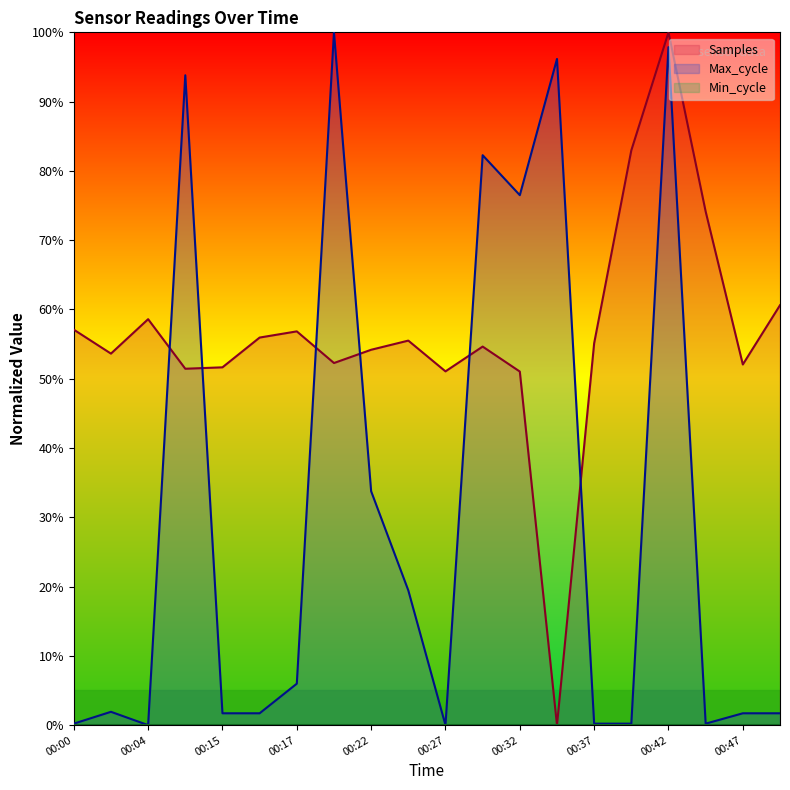

How many lines are shown in the chart?

3